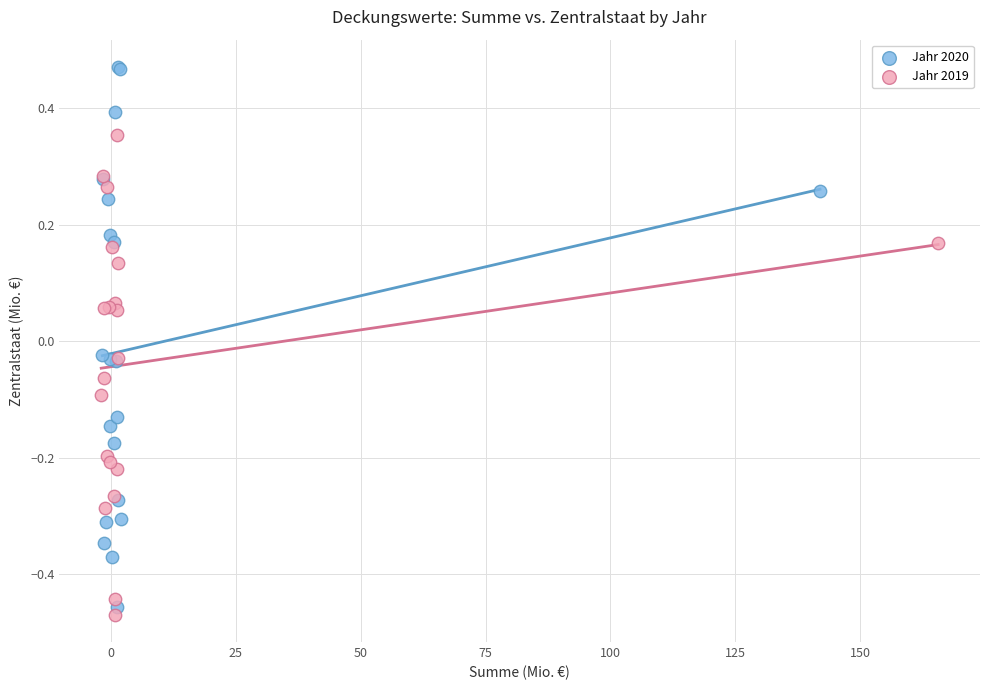

Which series contains the highest Y value?

Jahr 2020